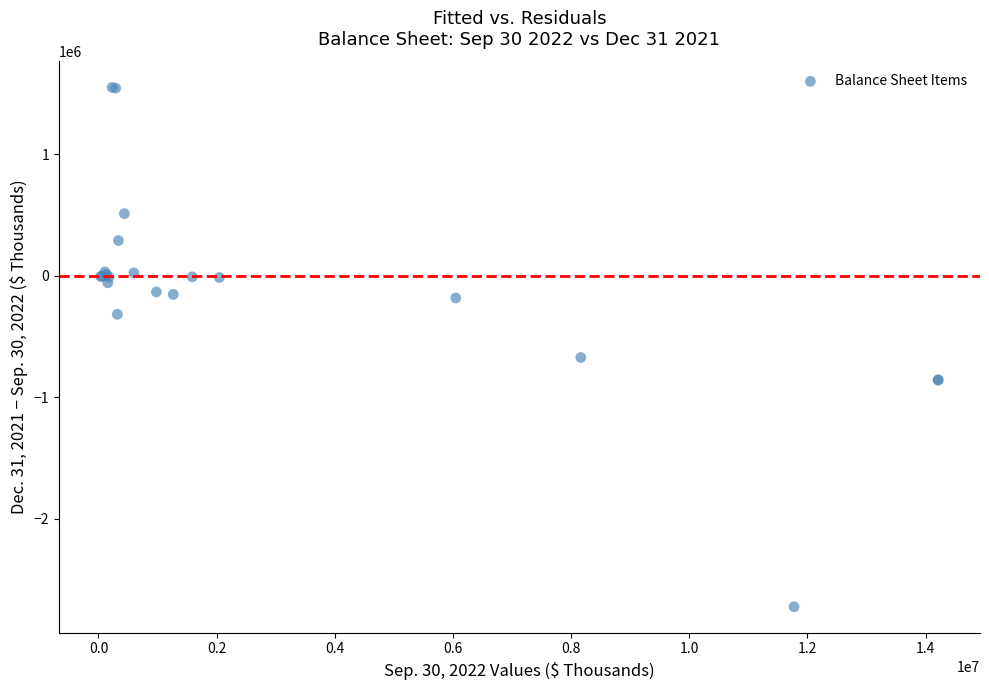

What Y value in the scatter plot is closest to -588860?

-674488